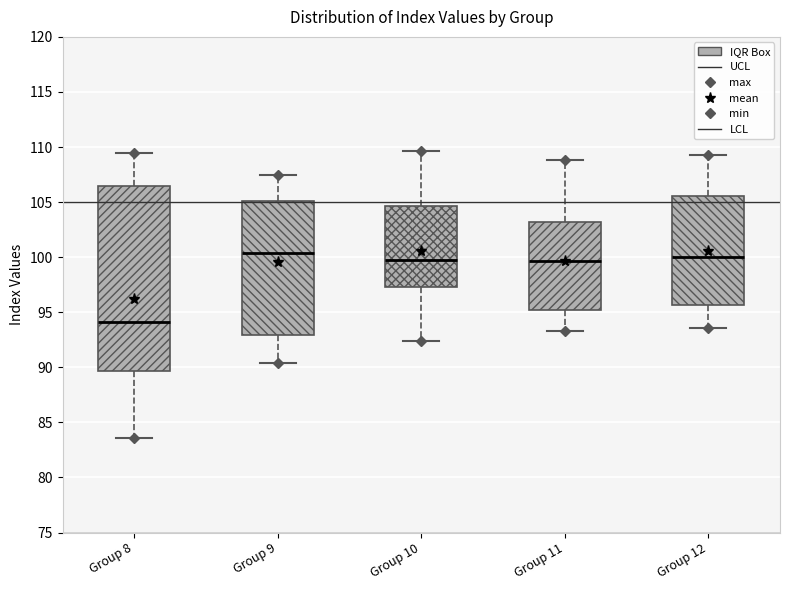

Reading left to right, read every box against the y-axis: the position of its median line, the range the box covers, and the ends of its whiskers. The values are not printed on the chart, so give them approximately, as read against the axis.

Group 8: median 94.0, box 89.5 to 106.5, whiskers 83.5 to 109.5
Group 9: median 100.5, box 93.0 to 105.0, whiskers 90.5 to 107.5
Group 10: median 100.0, box 97.5 to 104.5, whiskers 92.5 to 109.5
Group 11: median 99.5, box 95.0 to 103.0, whiskers 93.5 to 109.0
Group 12: median 100.0, box 95.5 to 105.5, whiskers 93.5 to 109.5